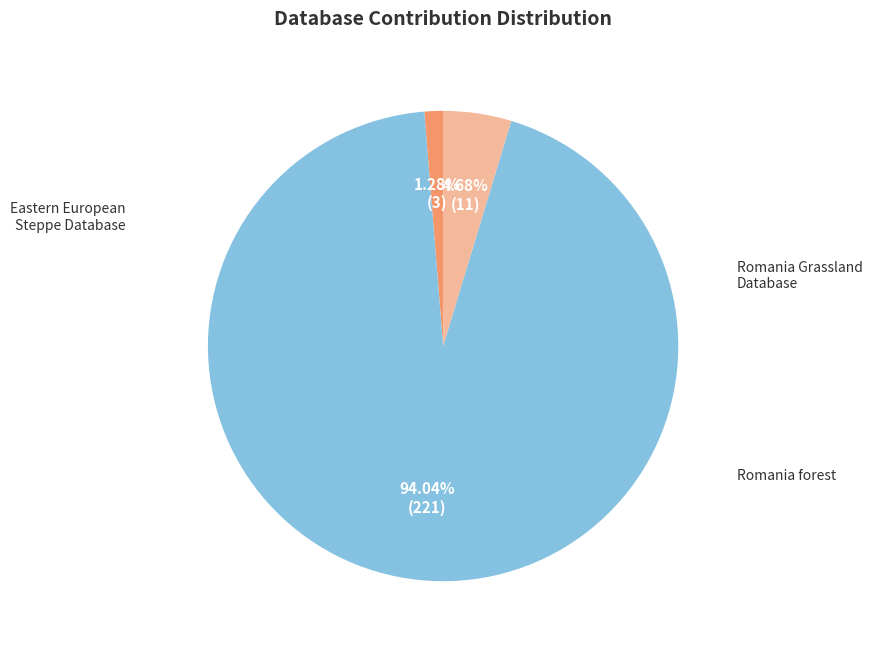

Does any single category account for the majority?

Yes